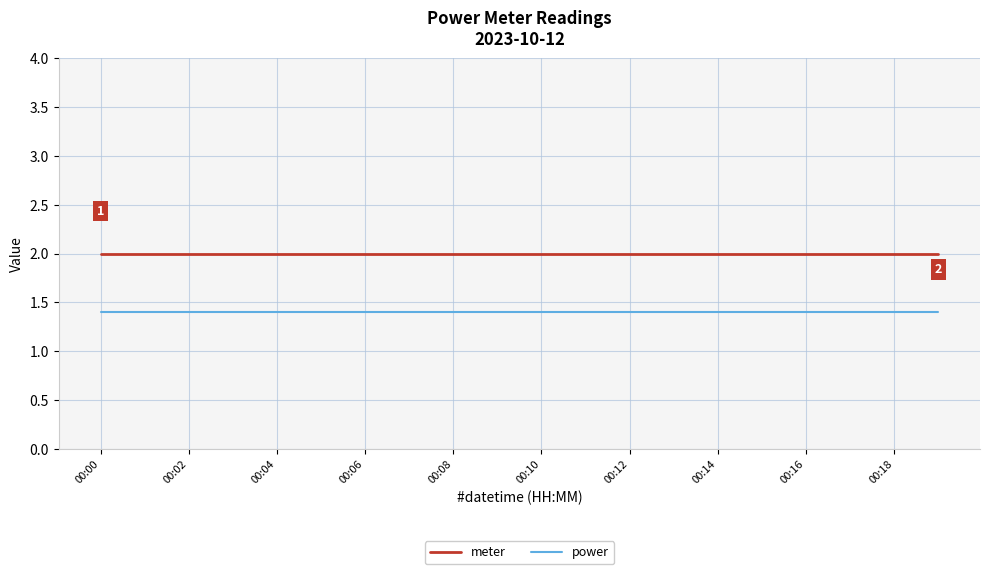

True or false: meter and power intersect in this chart.

False